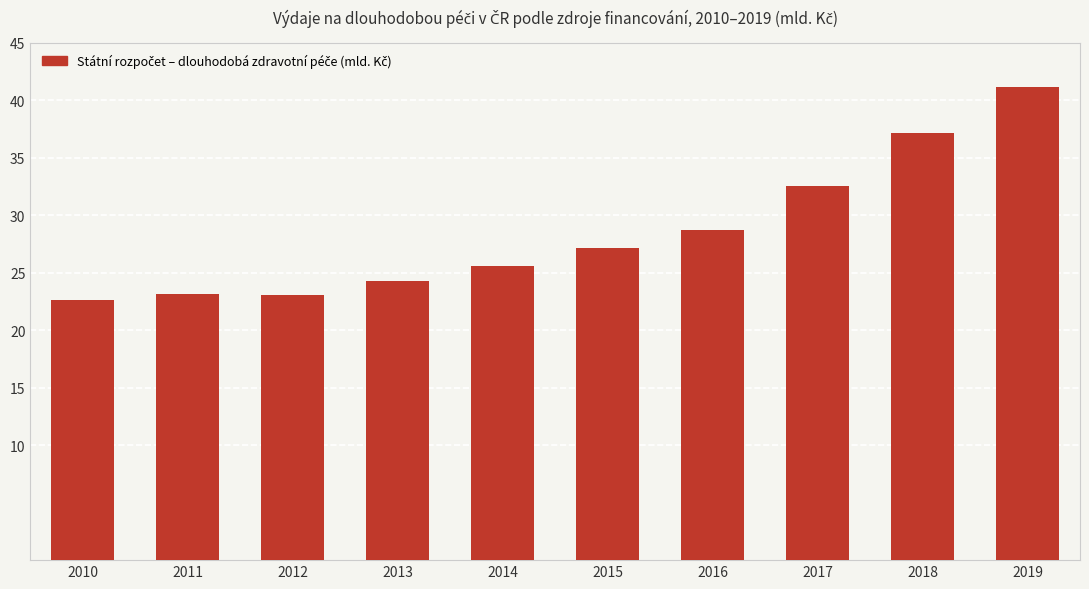

How many series are shown in this chart?

1